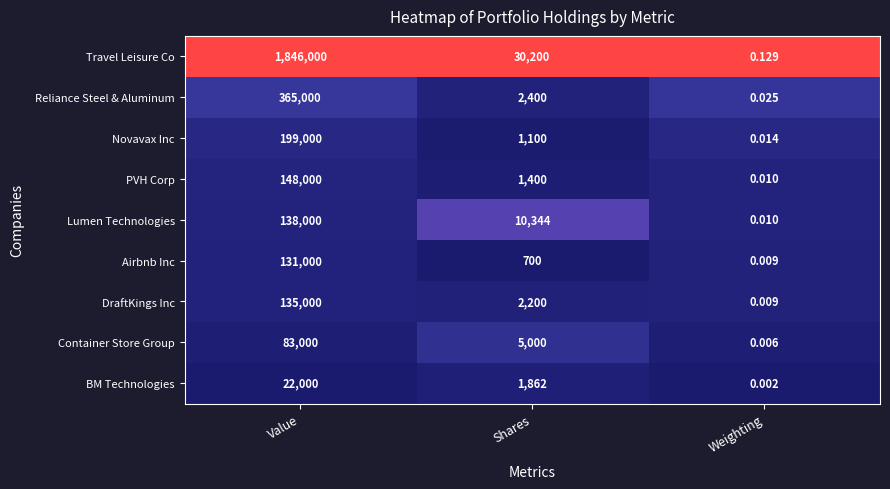

Which category has the highest value across all series?

Value